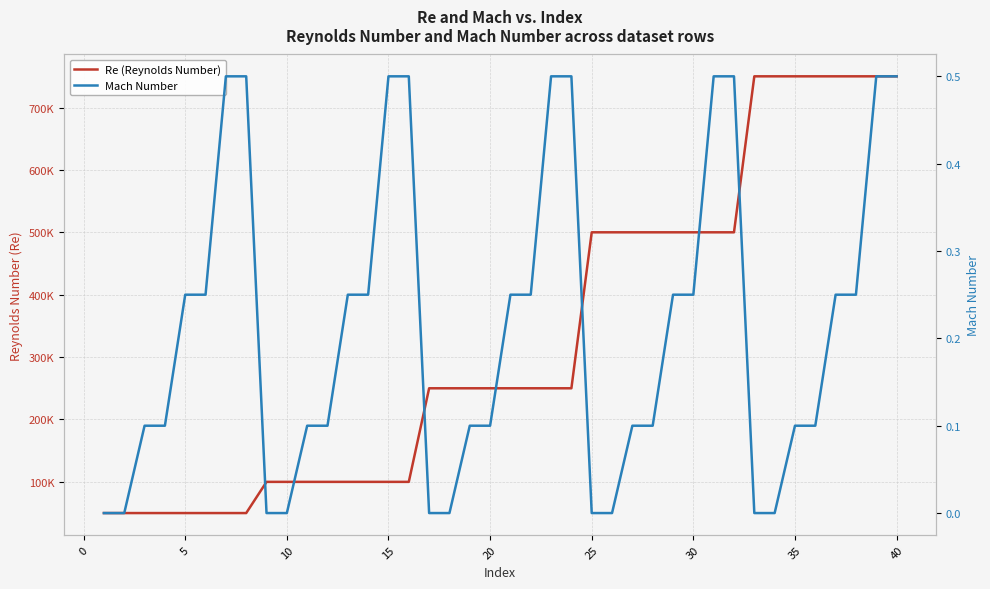

Reading left to right, transcribe all the data shown in this chart.

Re (Reynolds Number): 50000.0	50000.0	50000.0	50000.0	50000.0	50000.0	50000.0	50000.0	100000.0	100000.0	100000.0	100000.0	100000.0	100000.0	100000.0	100000.0	250000.0	250000.0	250000.0	250000.0	250000.0	250000.0	250000.0	250000.0	500000.0	500000.0	500000.0	500000.0	500000.0	500000.0	500000.0	500000.0	750000.0	750000.0	750000.0	750000.0	750000.0	750000.0	750000.0	750000.0
Mach Number: 0.0	0.0	0.1	0.1	0.2	0.2	0.5	0.5	0.0	0.0	0.1	0.1	0.2	0.2	0.5	0.5	0.0	0.0	0.1	0.1	0.2	0.2	0.5	0.5	0.0	0.0	0.1	0.1	0.2	0.2	0.5	0.5	0.0	0.0	0.1	0.1	0.2	0.2	0.5	0.5